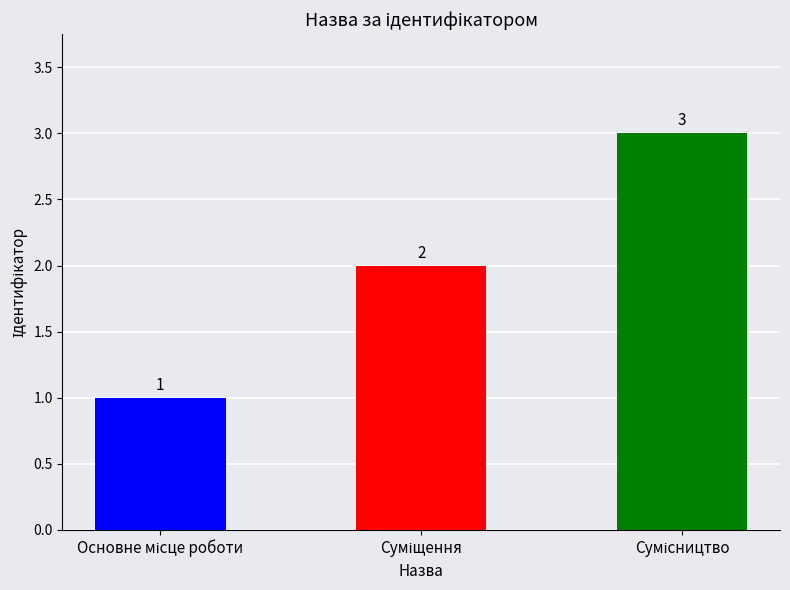

What is the sum of all values?

6